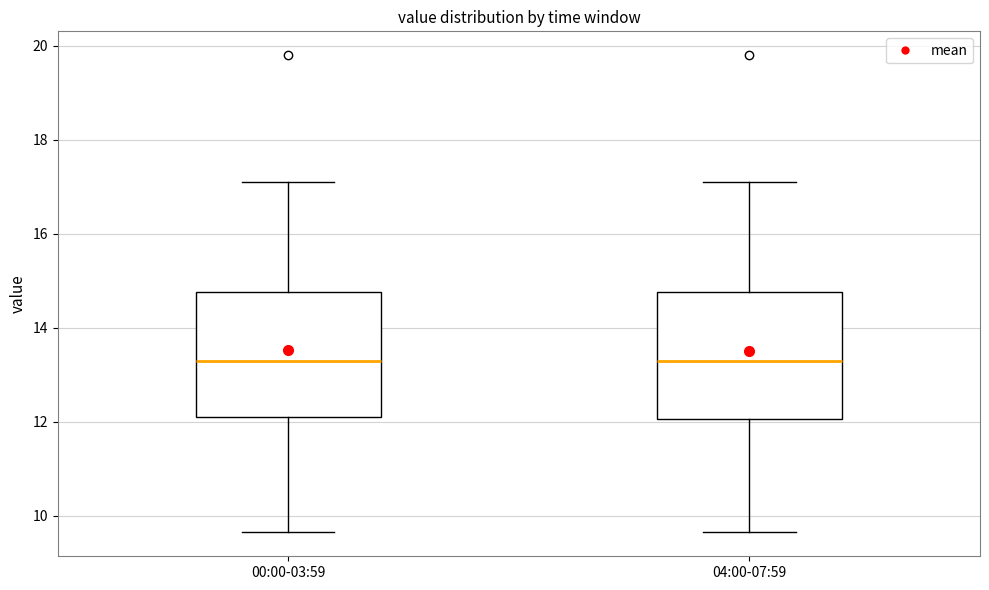

Reading left to right, read every box against the y-axis: the position of its median line, the range the box covers, and the ends of its whiskers. The values are not printed on the chart, so give them approximately, as read against the axis.

00:00-03:59: median 13.2, box 12.2 to 14.8, whiskers 9.6 to 17.2
04:00-07:59: median 13.2, box 12.0 to 14.8, whiskers 9.6 to 17.2